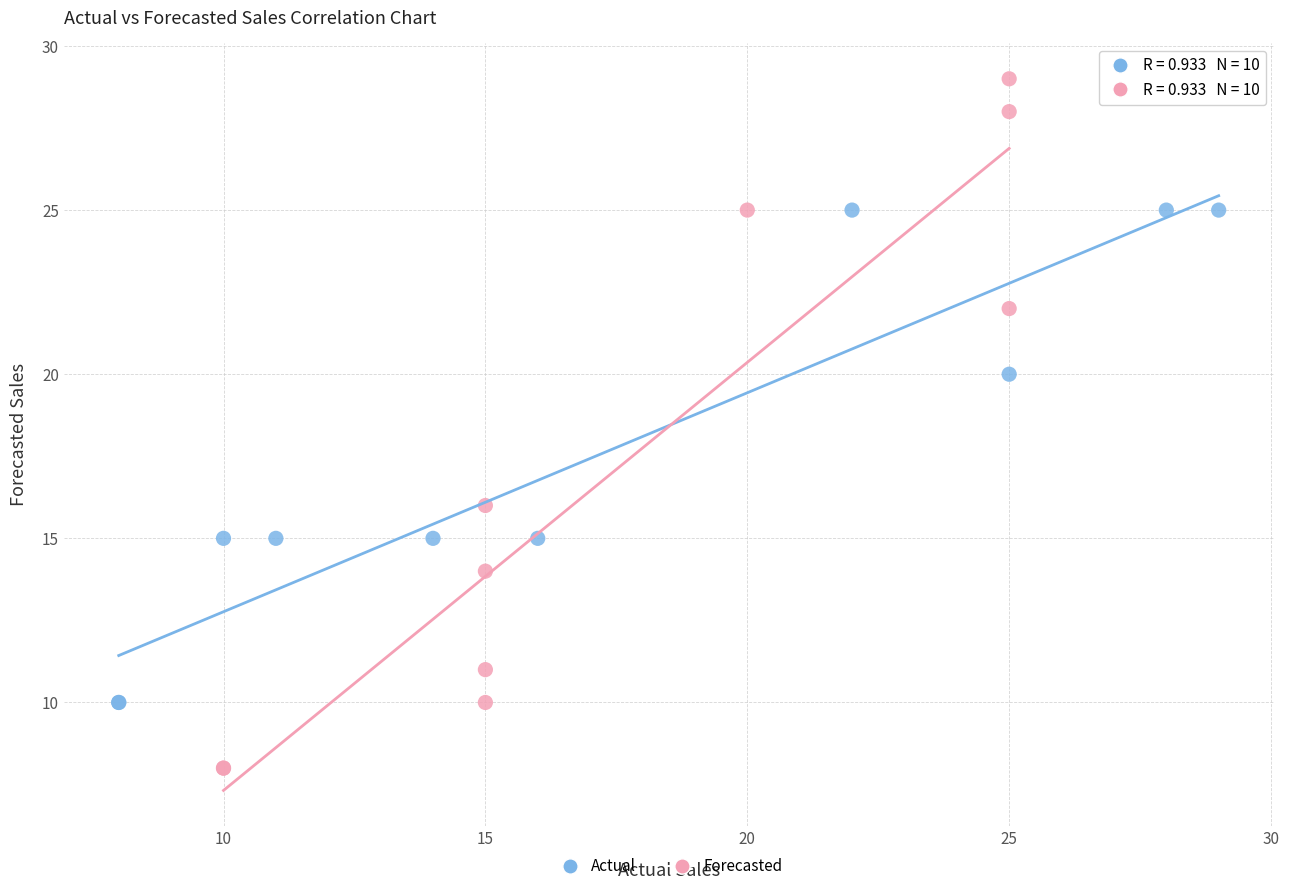

Which series contains the lowest Y value?

Forecasted